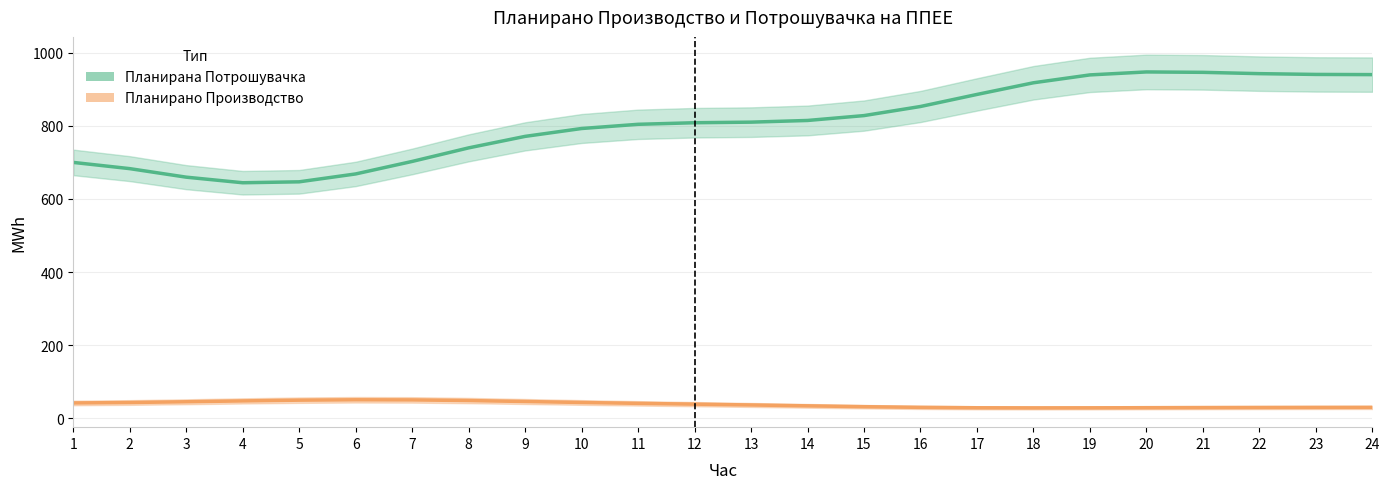

What is the value of the Планирана Потрошувачка point at the 17th from the left?

886.0